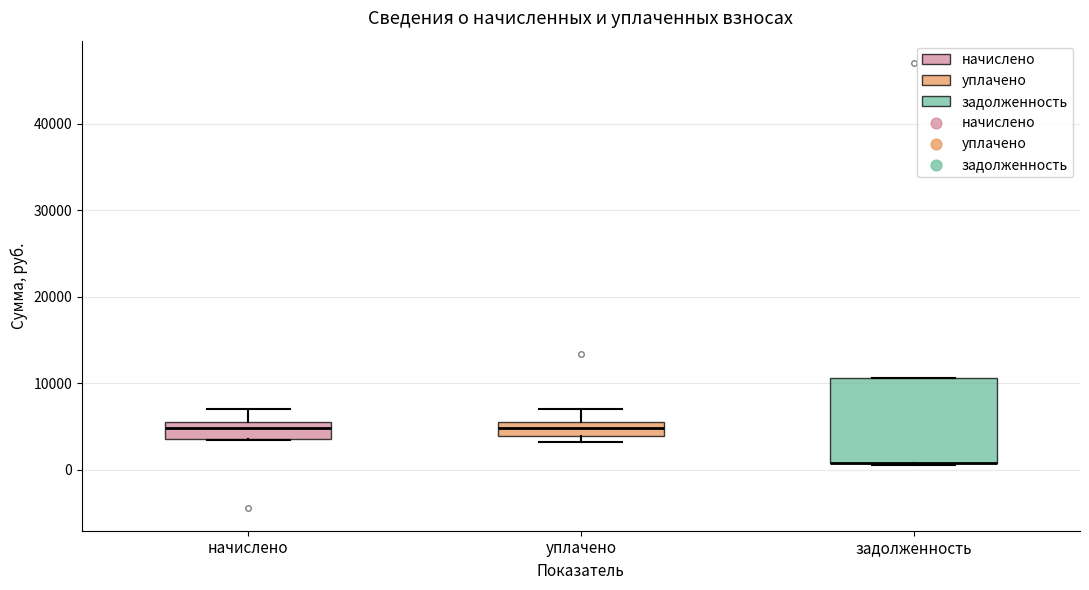

Comparing the boxes themselves (not the whiskers), which one is the tallest?

задолженность